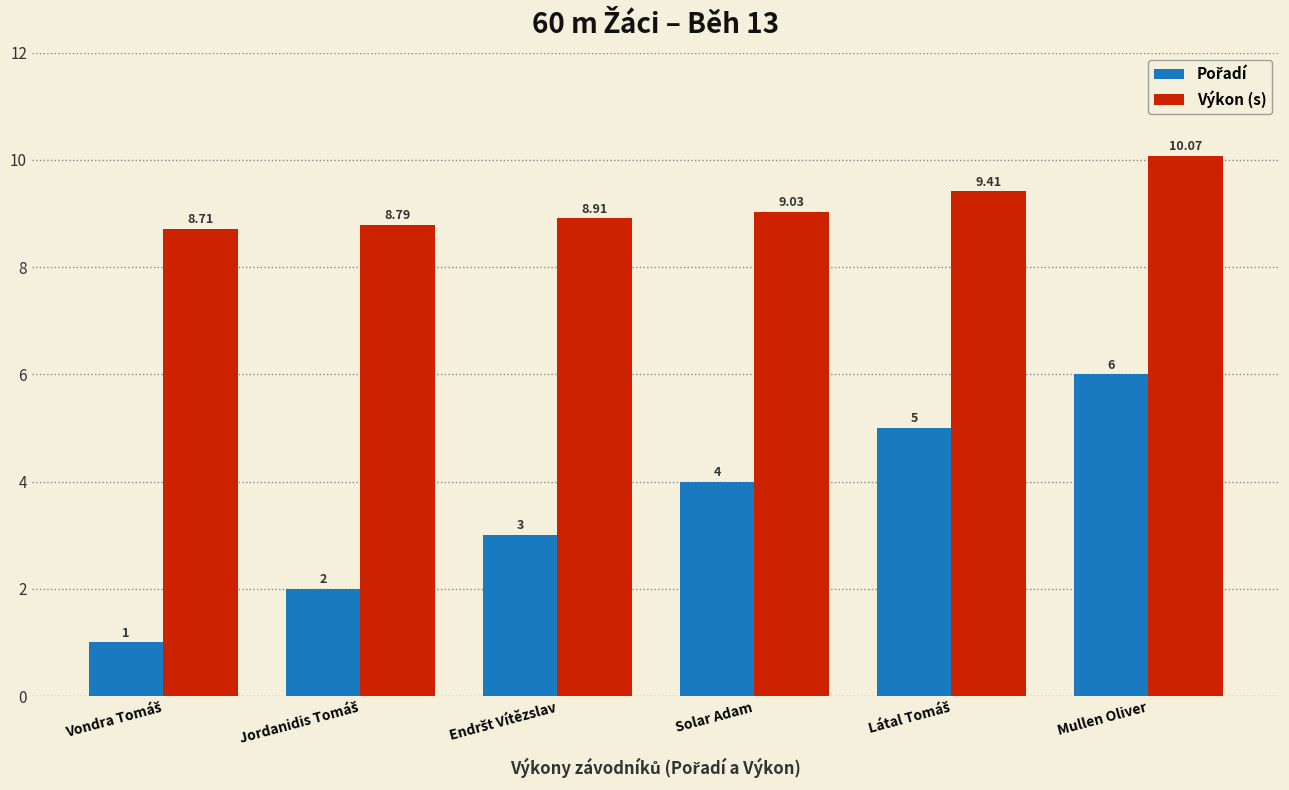

At which category does the chart reach its peak across all series?

Mullen Oliver